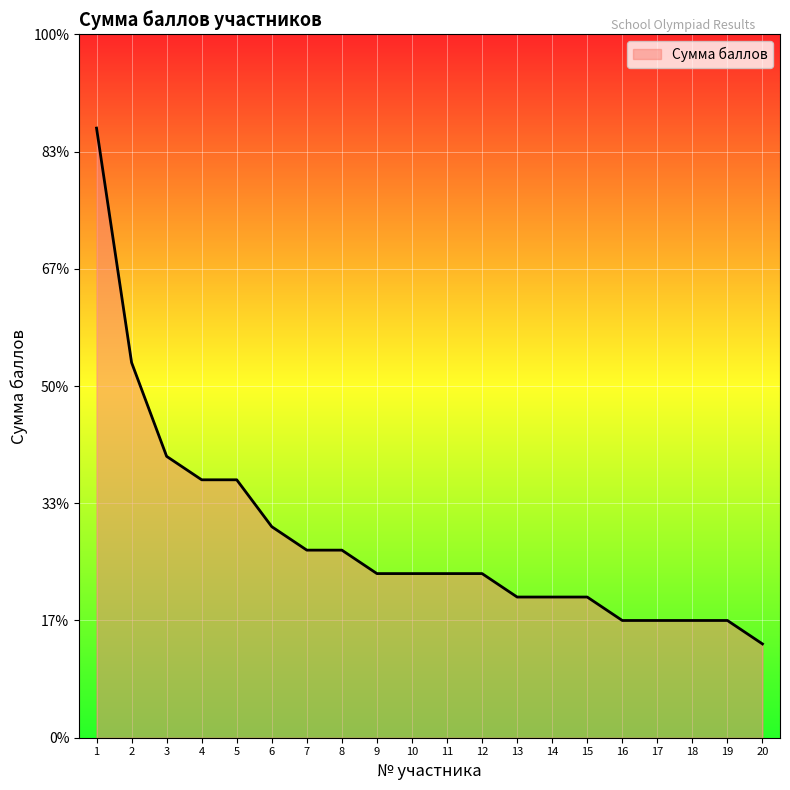

Does the chart display data point markers on the line(s)?

No